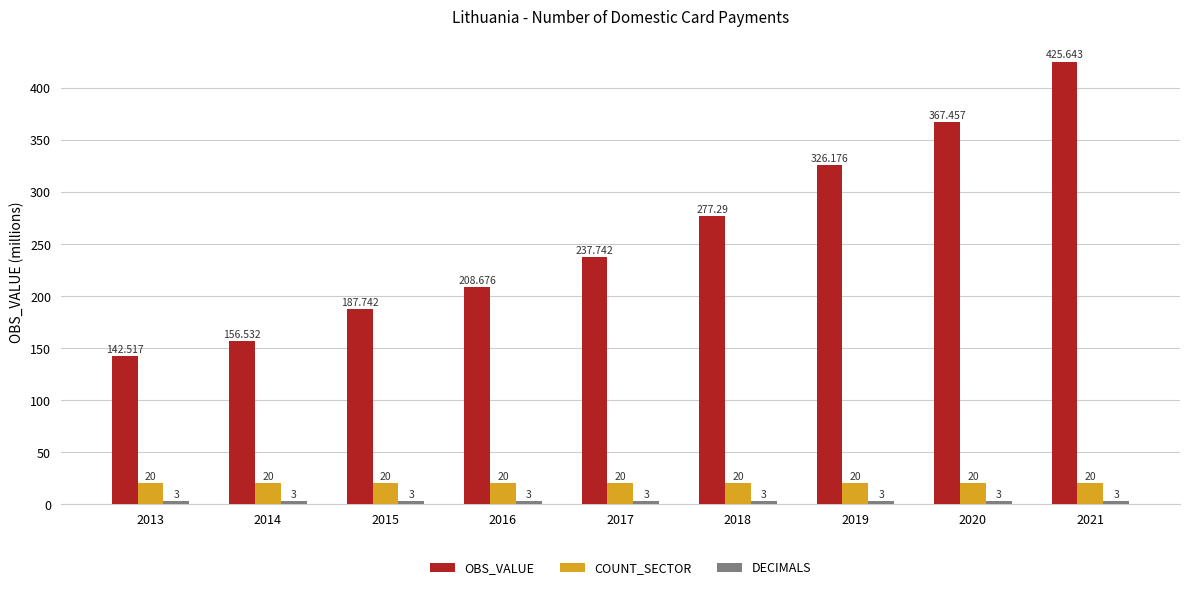

Which series has the widest spread of values?

OBS_VALUE